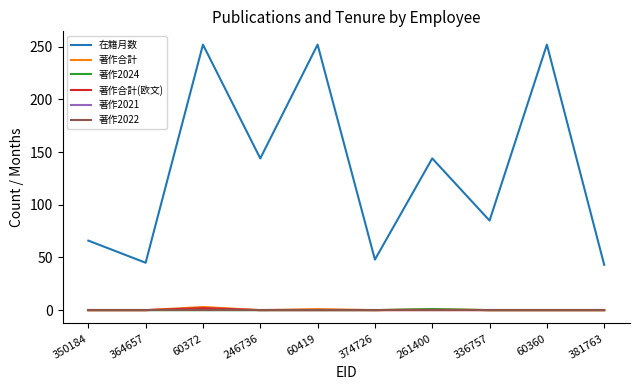

What is the spread (max minus min) of values at 381763?

43